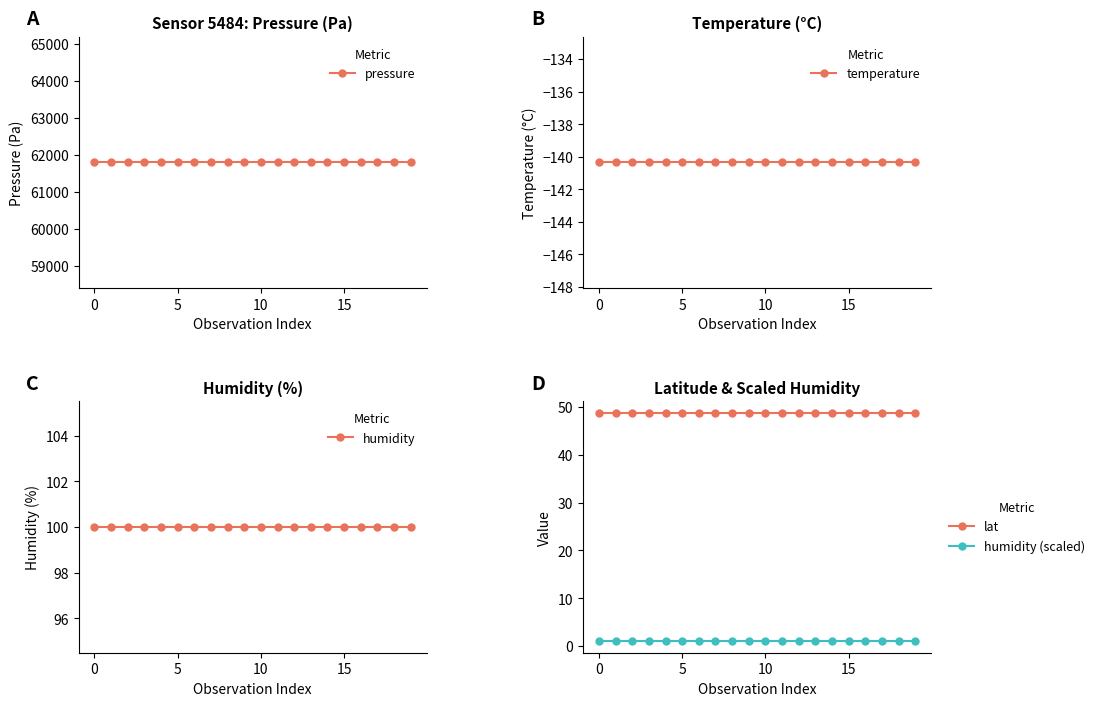

What is the sum of all humidity values?

2000.0